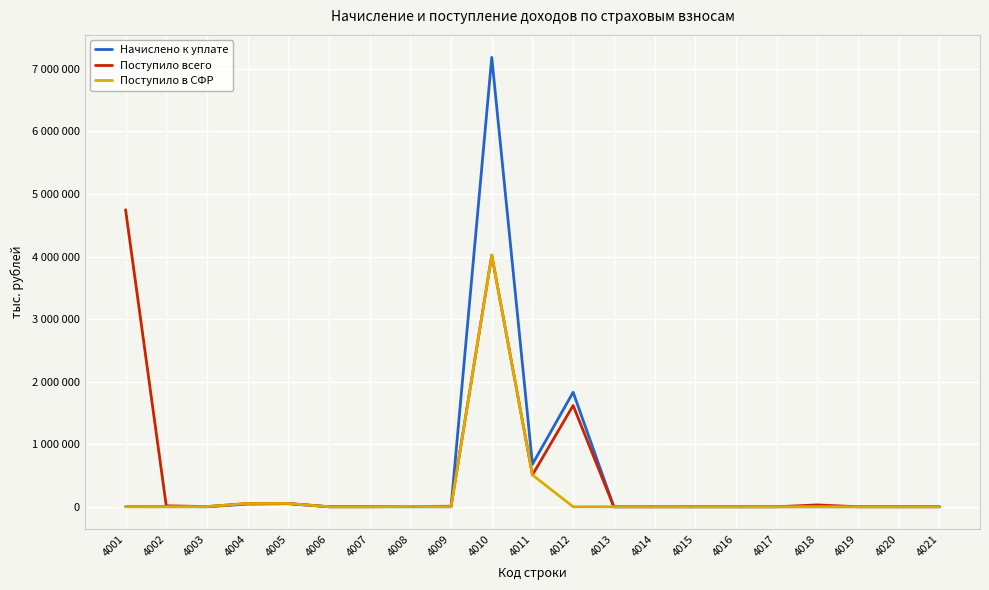

What are all the series names shown in the legend?

Начислено к уплате, Поступило всего, Поступило в СФР